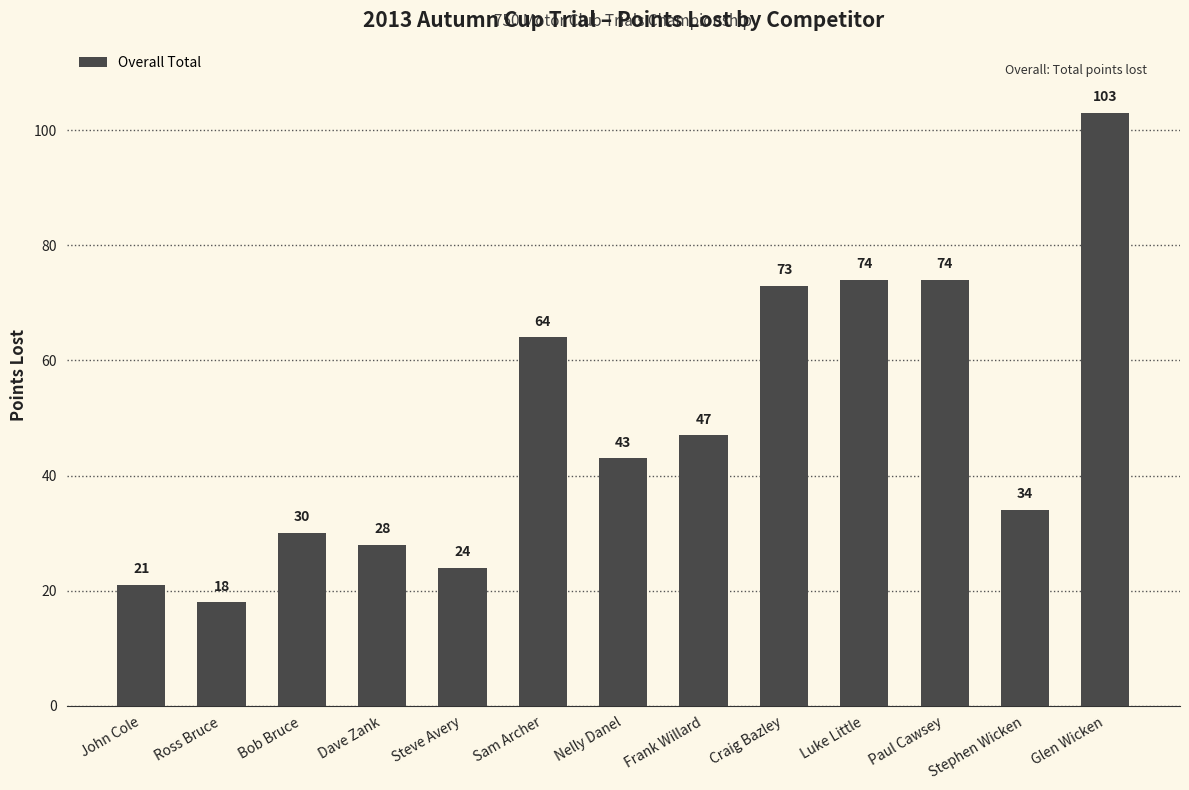

The value at Dave Zank is 17. True or false?

False